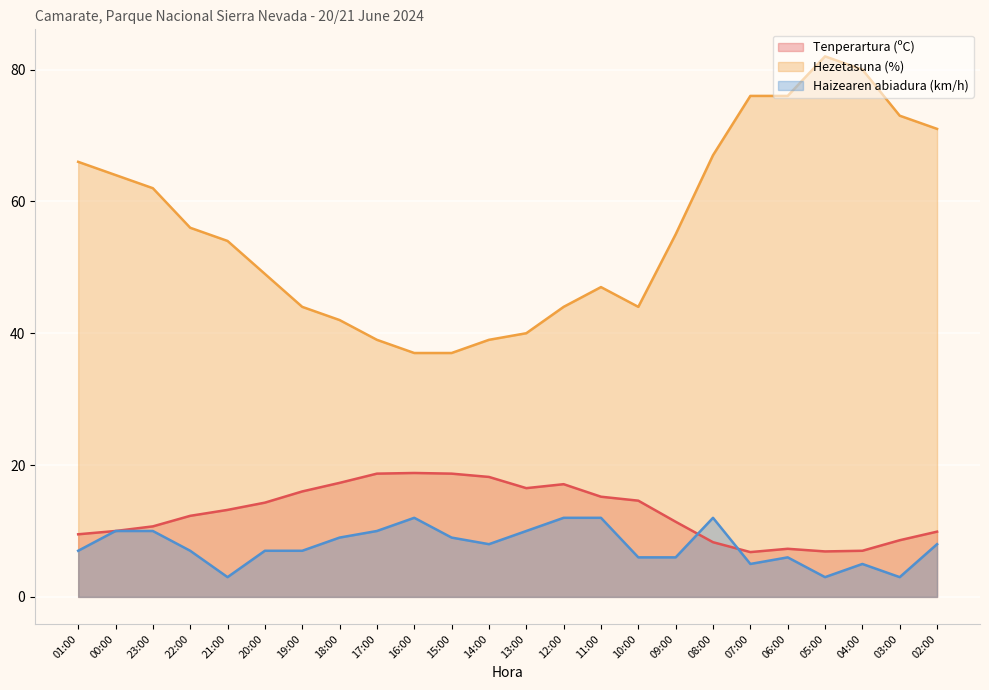

At how many categories does at least one series exceed 14?

24